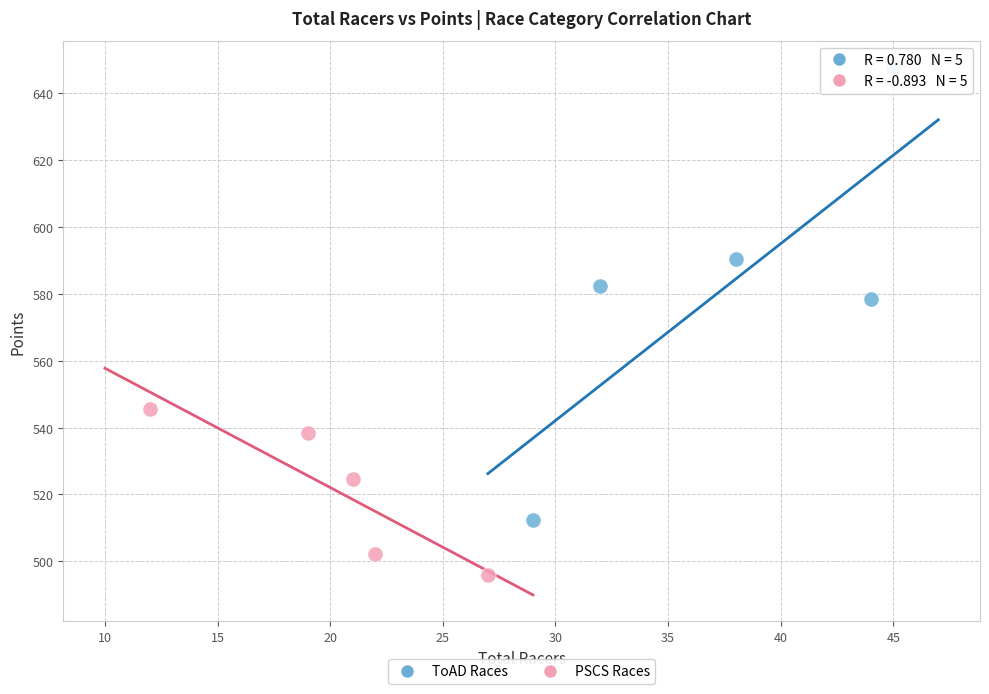

Which series contains the highest Y value?

ToAD Races